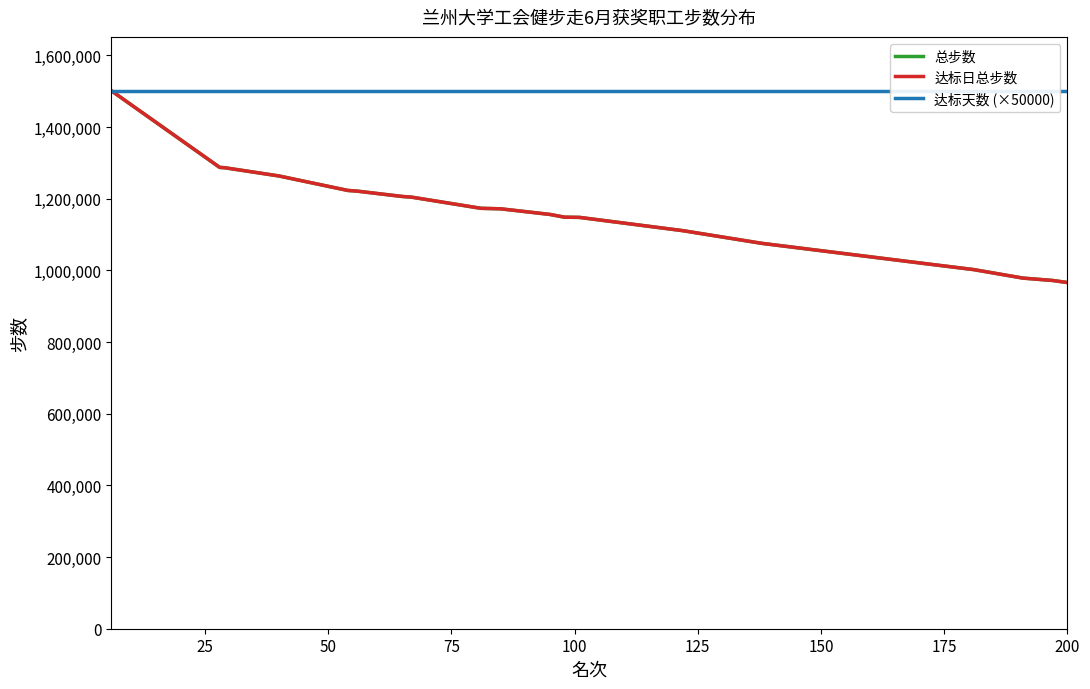

True or false: 总步数 and 达标日总步数 cross at least once.

False